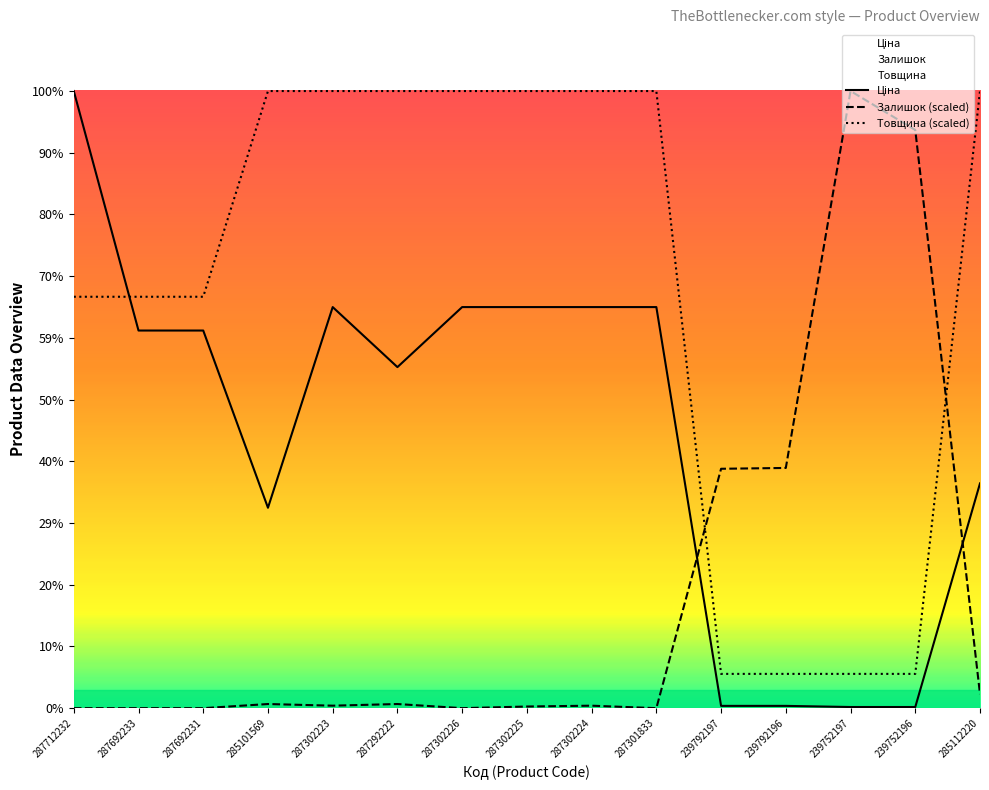

Reading left to right, transcribe all the data shown in this chart.

Ціна: 287712232=30512.3	287692233=18671.5	287692231=18671.5	285101569=9908.5	287302223=19831.1	287292222=16863.2	287302226=19831.1	287302225=19831.1	287302224=19831.1	287301833=19831.1	239792197=113.3	239792196=113.3	239752197=56.7	239752196=56.7	285112220=11113.6
Залишок (scaled): 287712232=0.0	287692233=0.0	287692231=0.0	285101569=204.8	287302223=122.9	287292222=204.8	287302226=0.0	287302225=81.9	287302224=122.9	287301833=0.0	239792197=11836.3	239792196=11877.3	239752197=30512.3	239752196=28587.4	285112220=696.3
Товщина (scaled): 287712232=20341.6	287692233=20341.6	287692231=20341.6	285101569=30512.3	287302223=30512.3	287292222=30512.3	287302226=30512.3	287302225=30512.3	287302224=30512.3	287301833=30512.3	239792197=1695.1	239792196=1695.1	239752197=1695.1	239752196=1695.1	285112220=30512.3